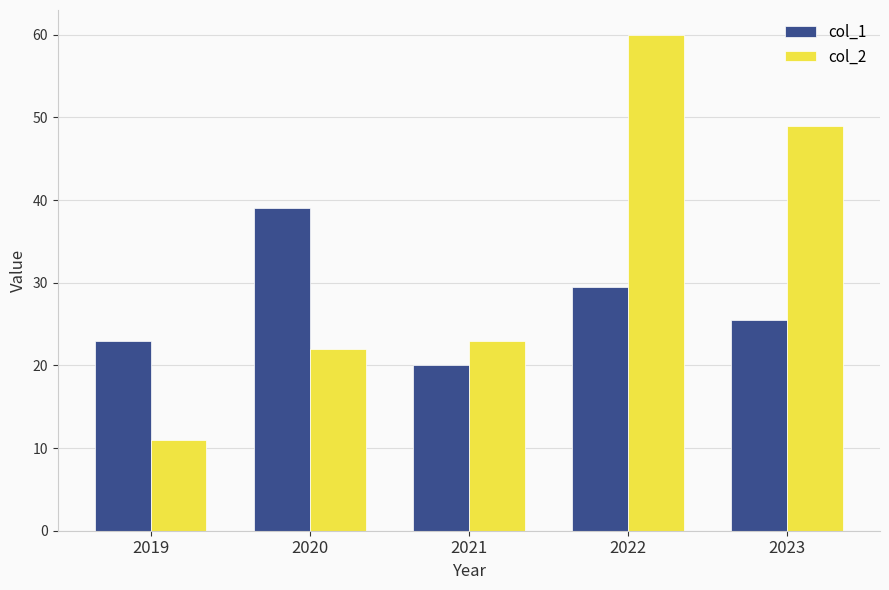

Which category has the highest value in the col_1 series?

2020